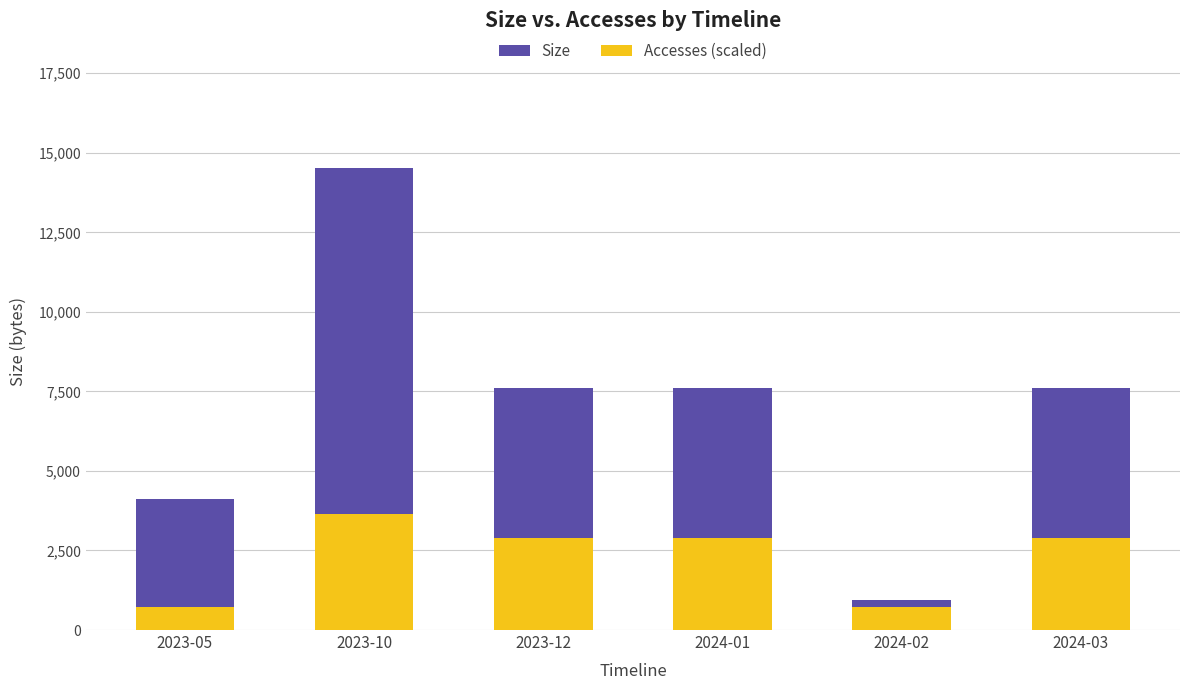

What is the average value of the Size series?

7063.8